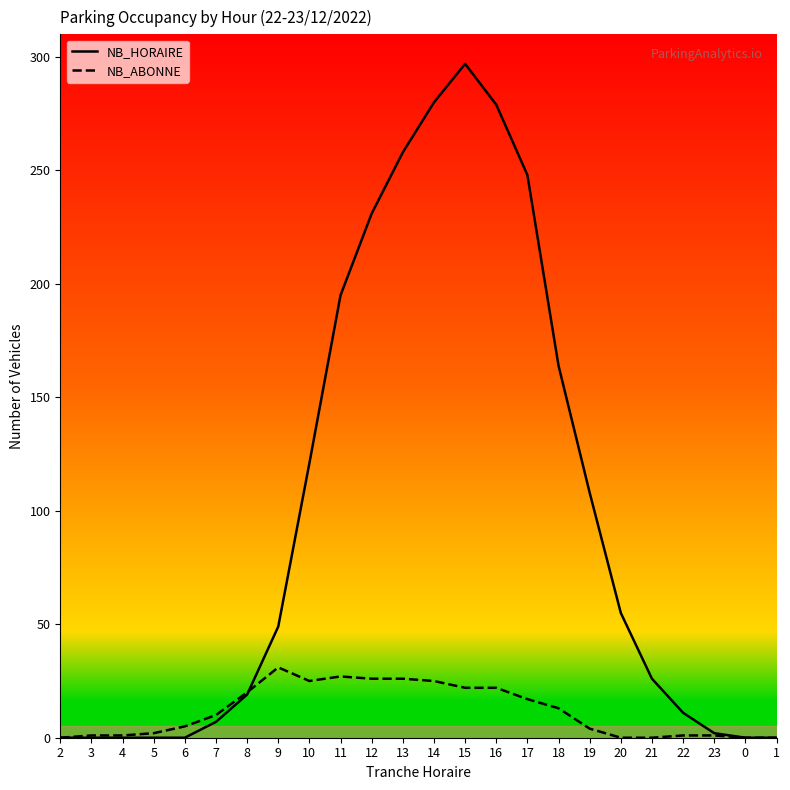

What is the difference between the maximum and minimum values in the NB_HORAIRE series?

297